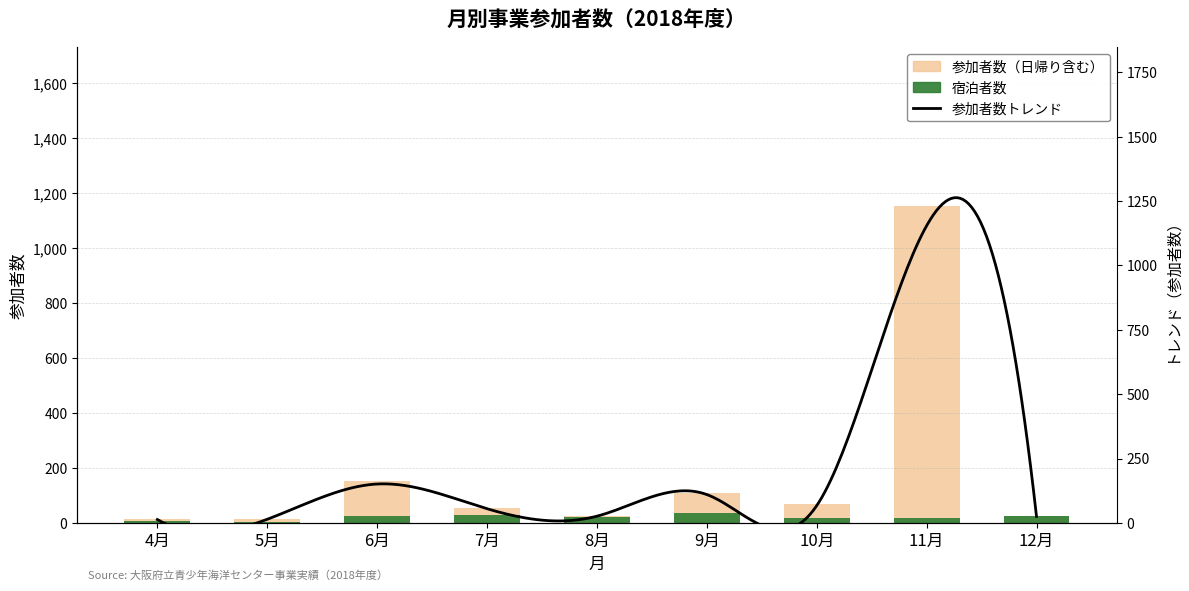

What value does the 宿泊 series have at 12月, to the nearest 5?

25